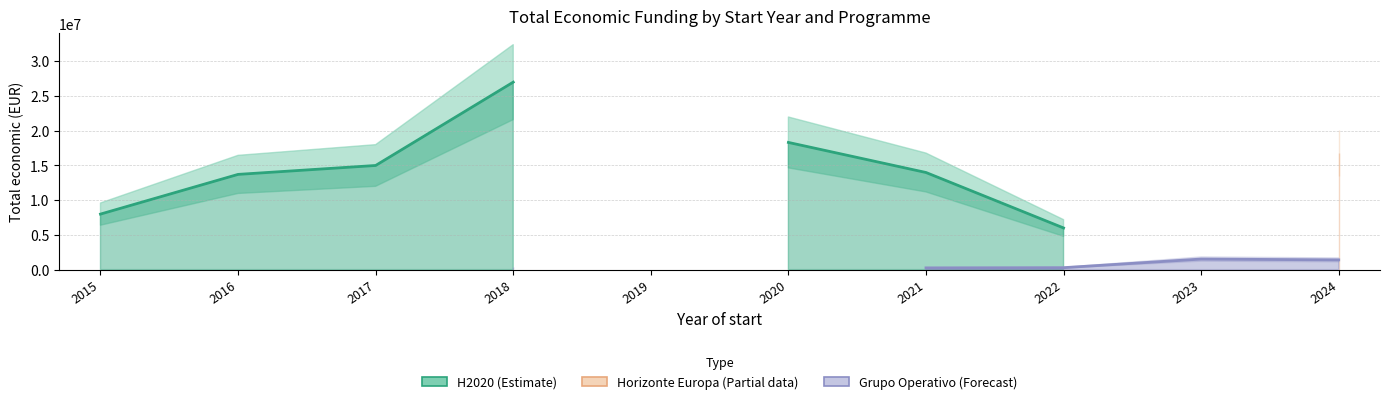

True or false: Horizonte Europa (Partial data) and H2020 (Estimate) intersect in this chart.

False